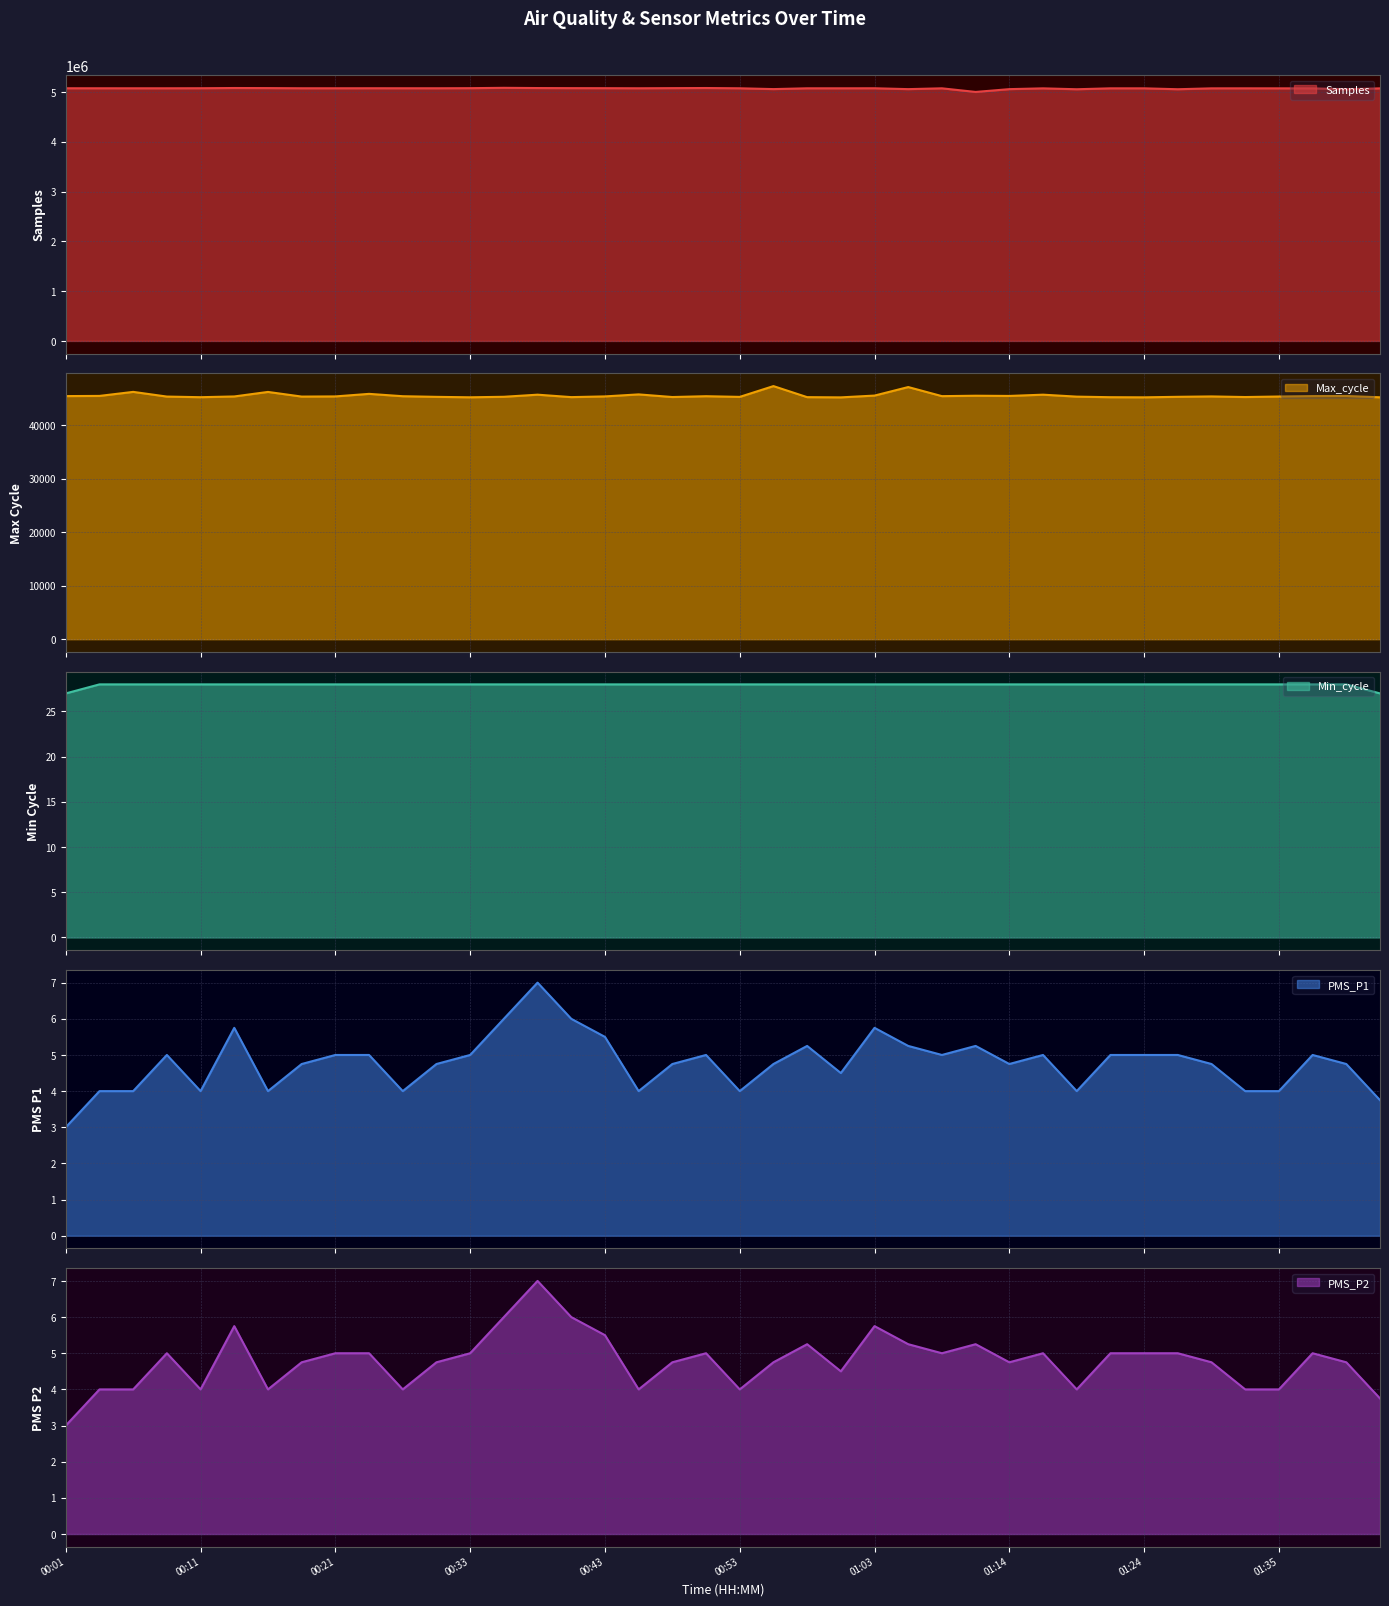

Rank the series at 01:05 from highest to lowest value.

Samples, Max_cycle, Min_cycle, PMS_P1, PMS_P2